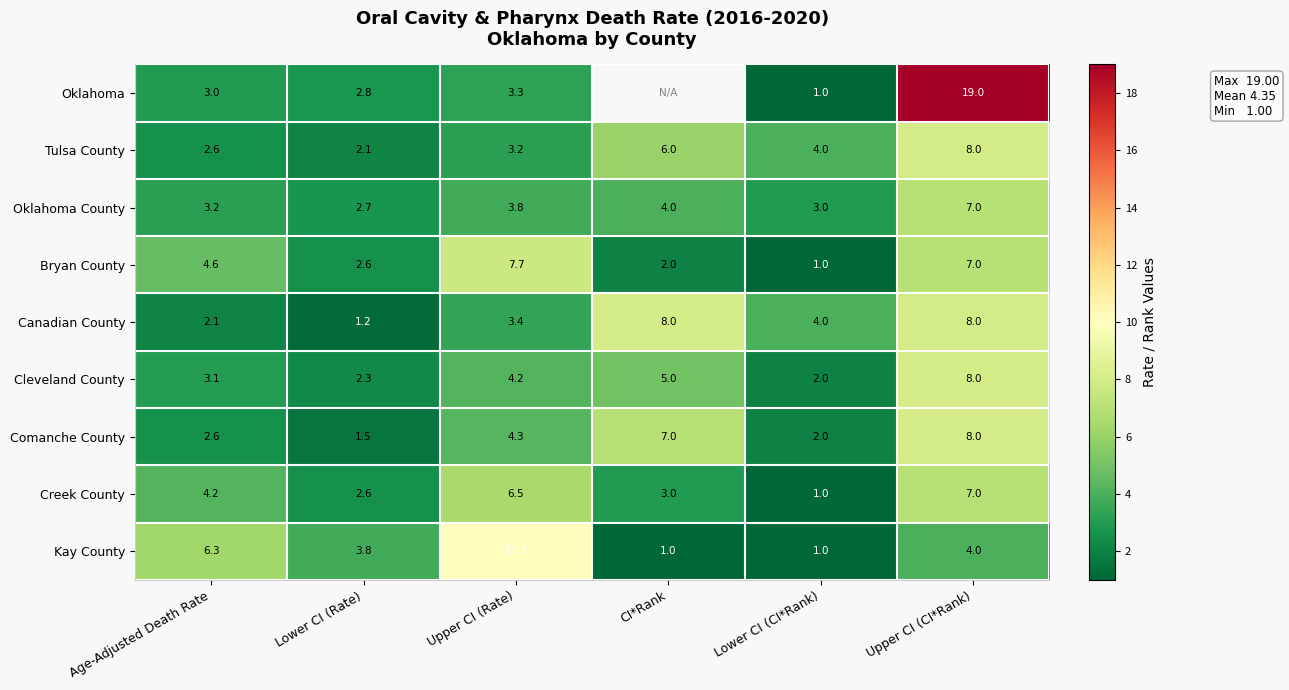

What is the sum of all Kay County values?

26.2